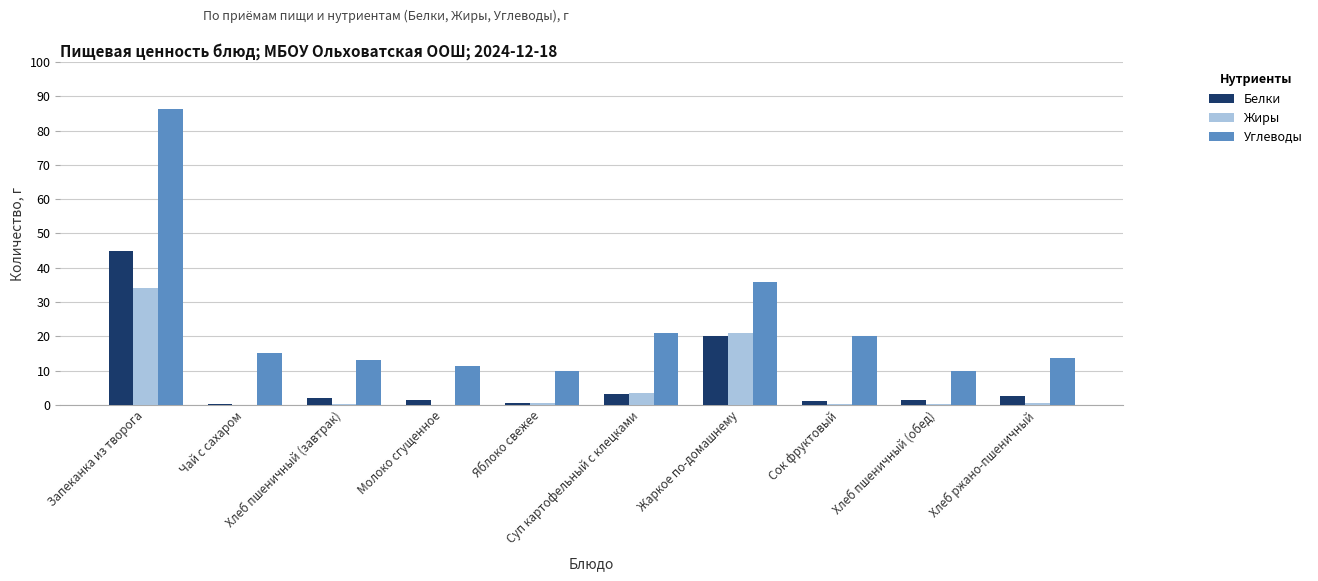

What is the maximum value for Белки?

45.0